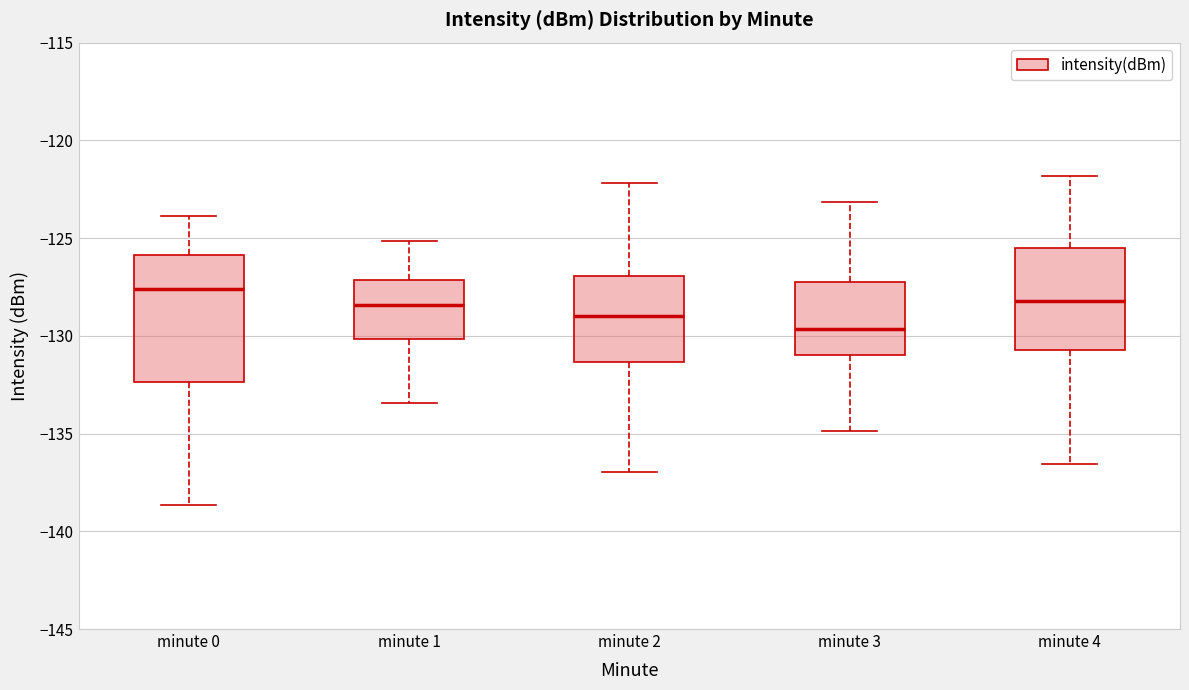

Which box has the lowest median line?

minute 3